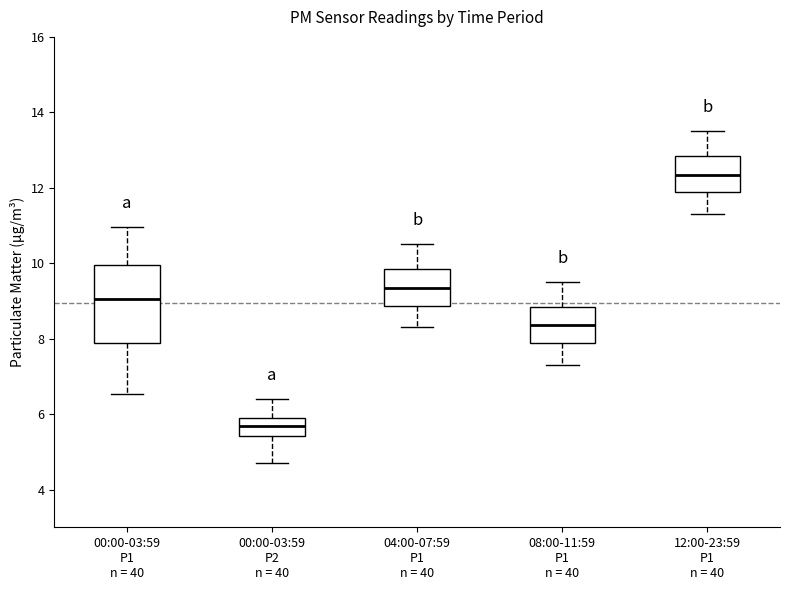

Which box has the highest median line?

12:00-23:59 P1 n = 40